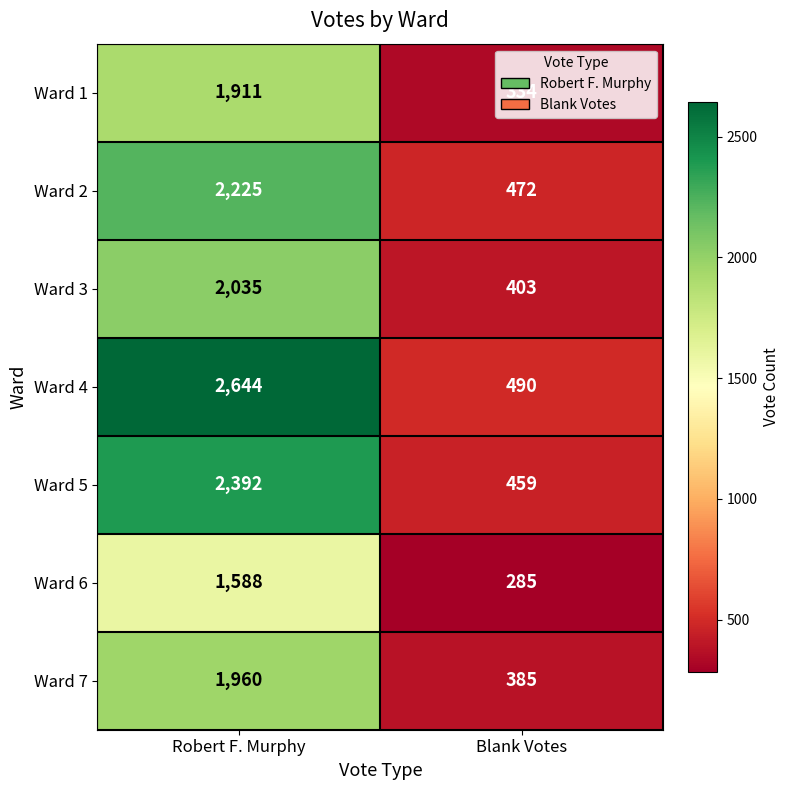

What is the sum of all Ward 3 values?

2438